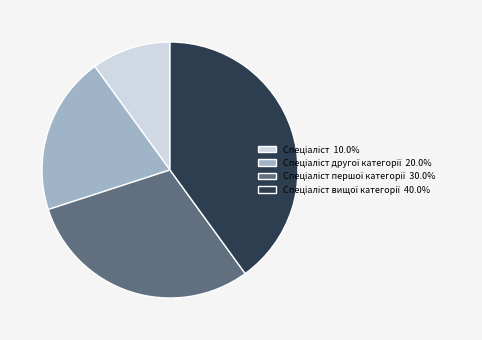

Is there any slice that represents more than half of the pie?

No